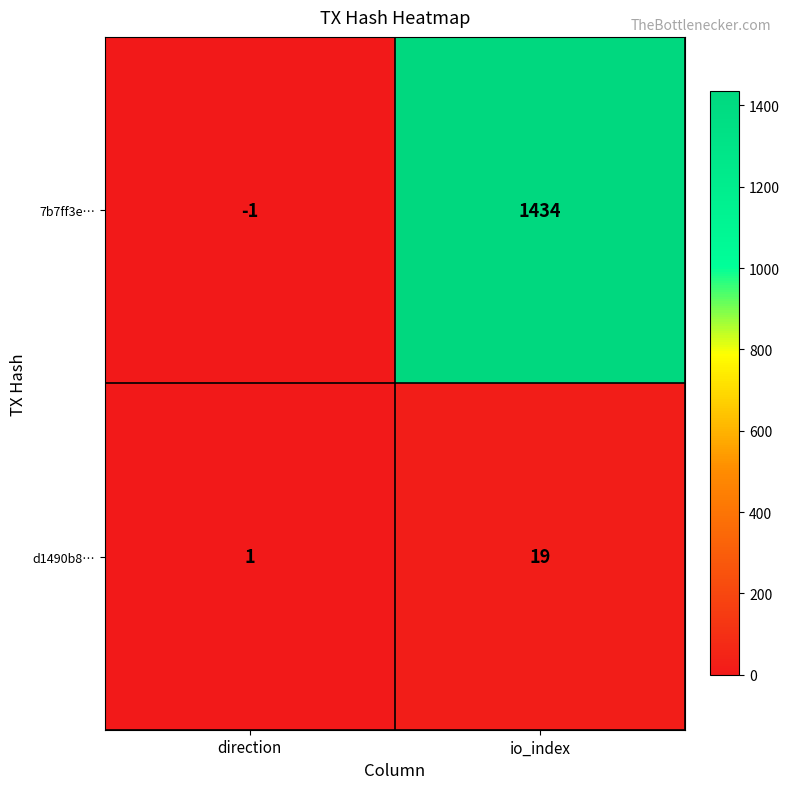

Where is d1490b8… nearest to the value 10?

direction